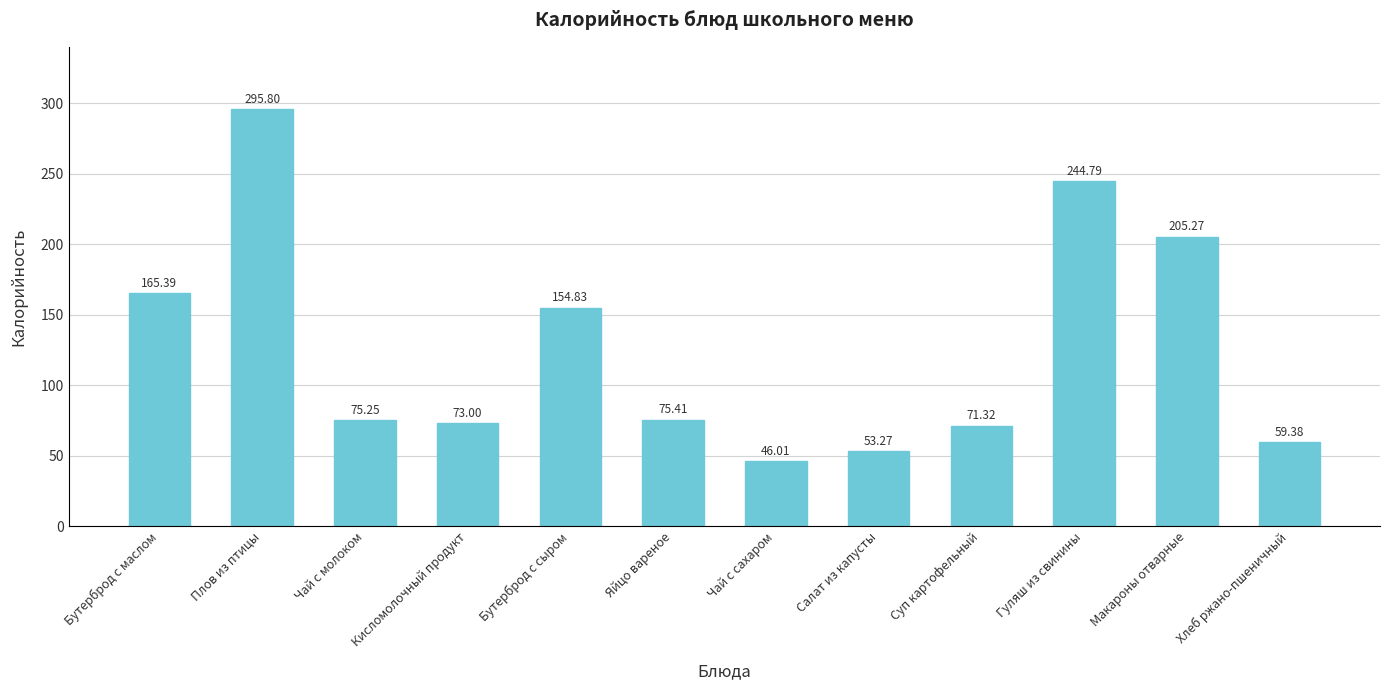

Is it true that the value at Бутерброд с сыром is 154.8?

True